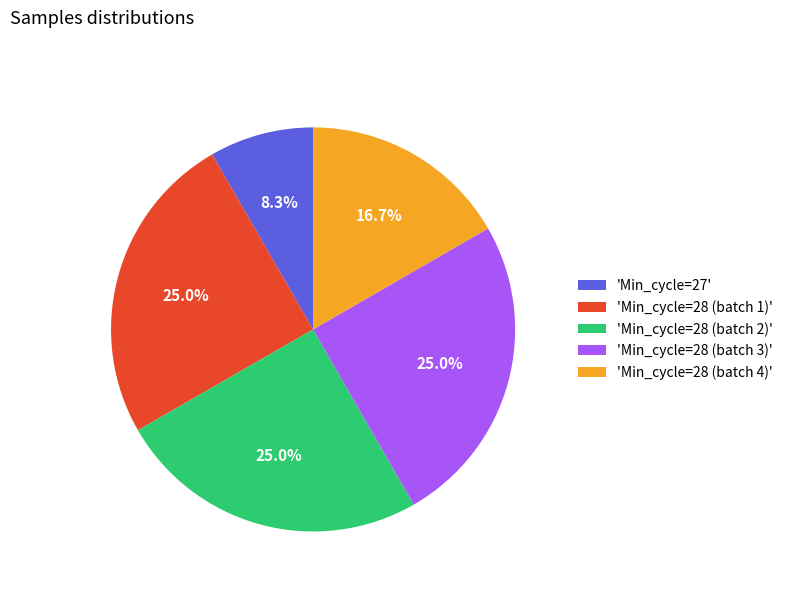

Combined, what portion of the pie is 'Min_cycle=28 (batch 3)' and 'Min_cycle=28 (batch 4)'?

41.7%